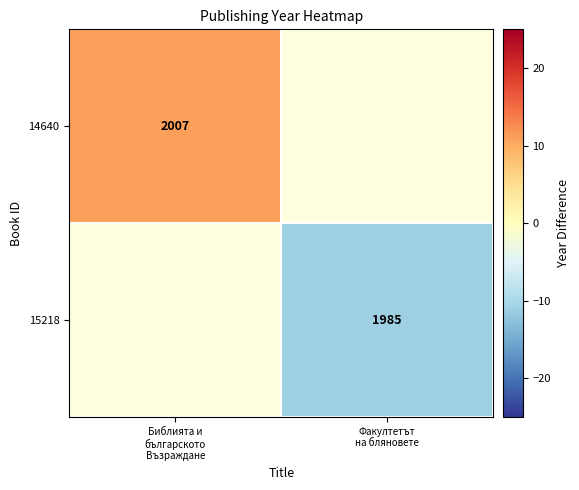

Rank the series by their average value, from highest to lowest.

14640, 15218